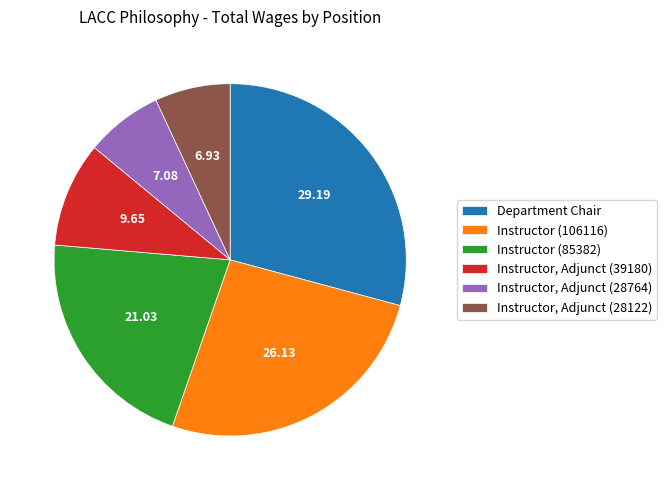

Is it true that Instructor (85382) is 21% of the pie?

True